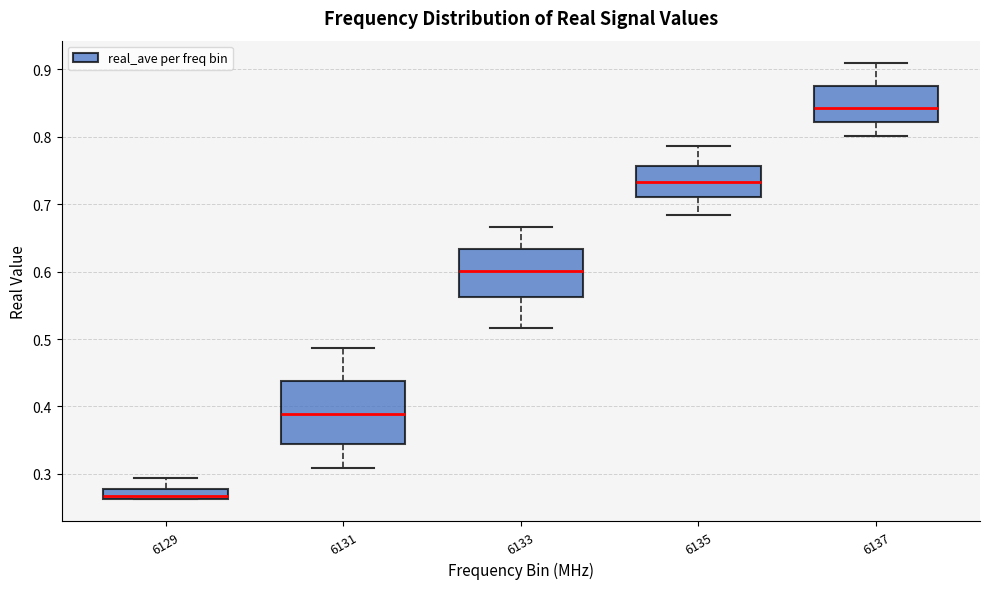

Comparing the boxes themselves (not the whiskers), which one is the tallest?

6131